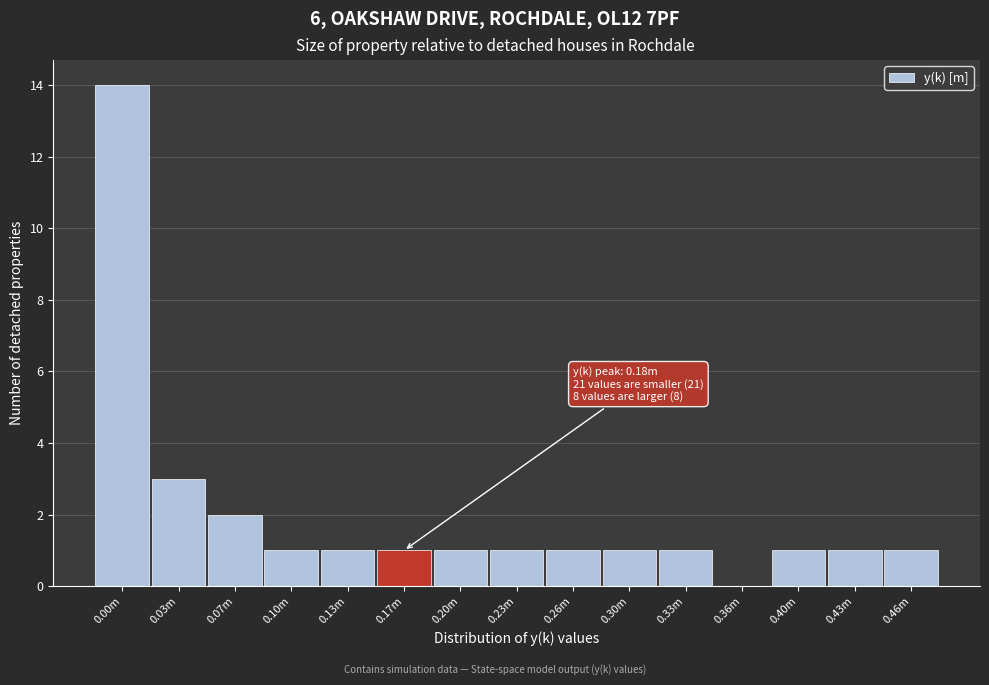

Reading left to right, list all the values displayed in this chart.

0.00m=14	0.03m=3	0.07m=2	0.10m=1	0.13m=1	0.17m=1	0.20m=1	0.23m=1	0.26m=1	0.30m=1	0.33m=1	0.36m=0	0.40m=1	0.43m=1	0.46m=1